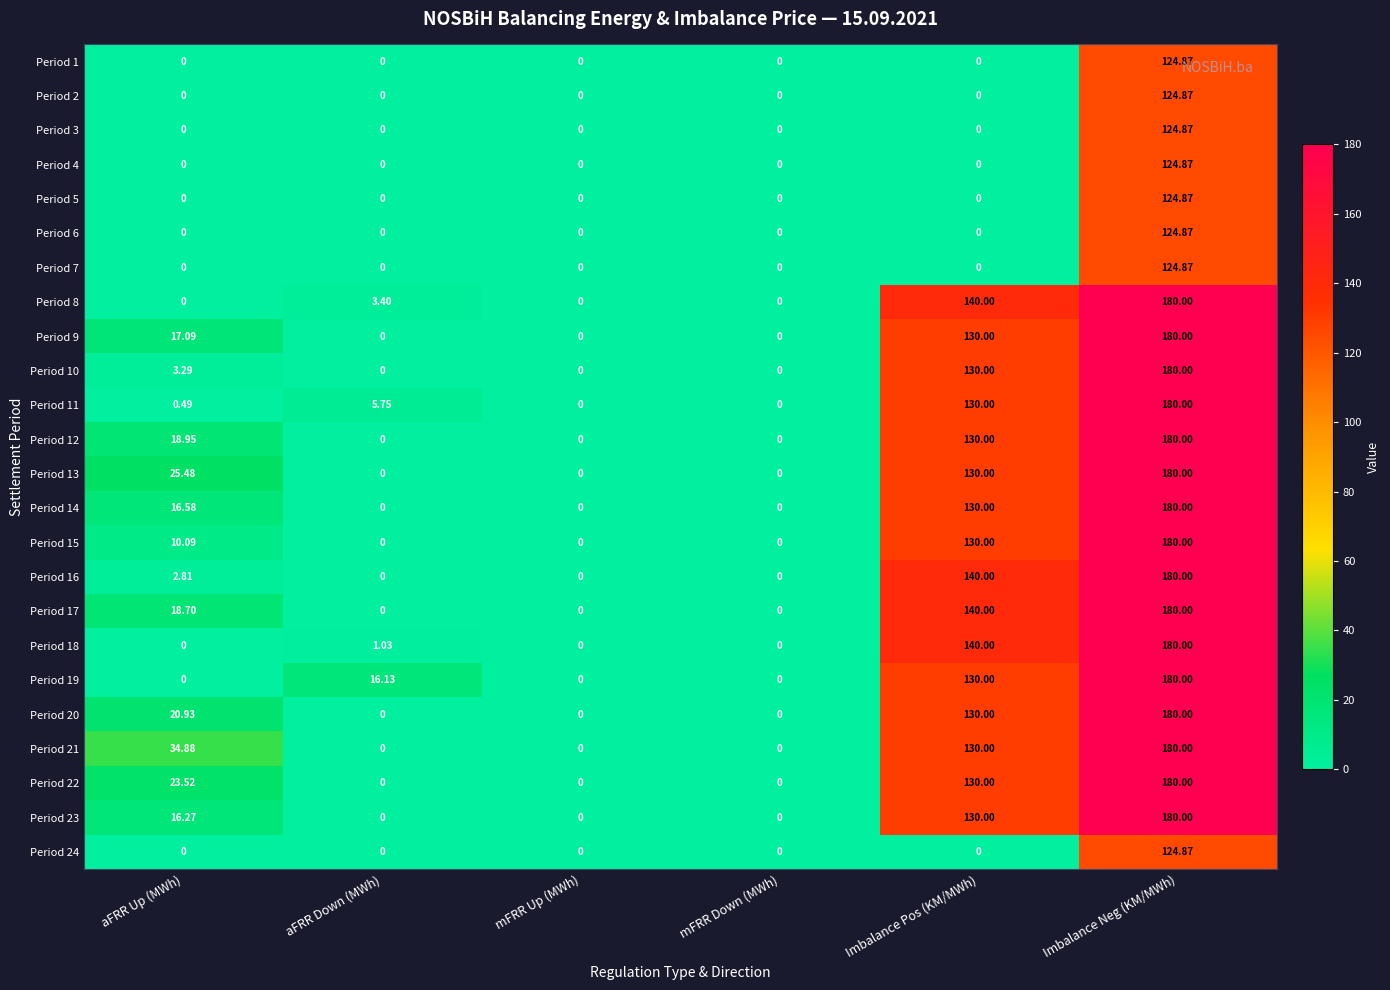

At which category is the sum across all series the highest?

Imbalance Neg (KM/MWh)